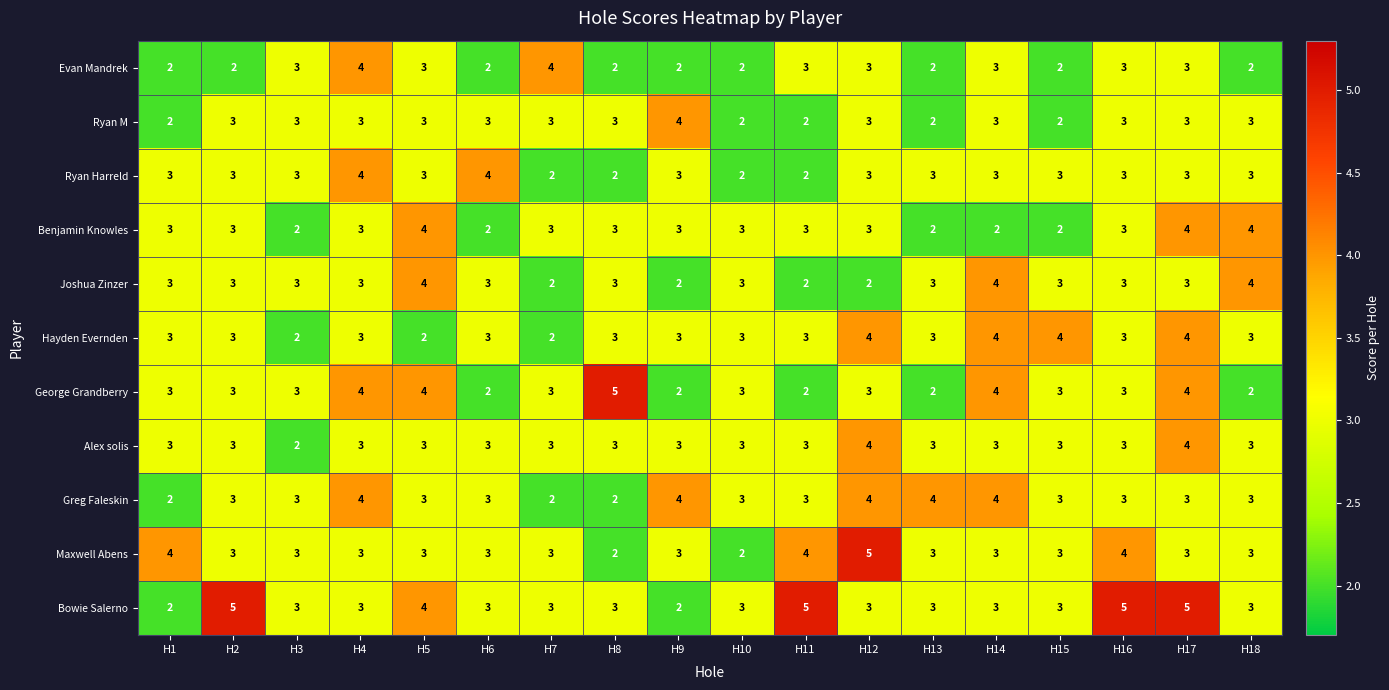

The Alex solis series shows 4 at H13. True or false?

False